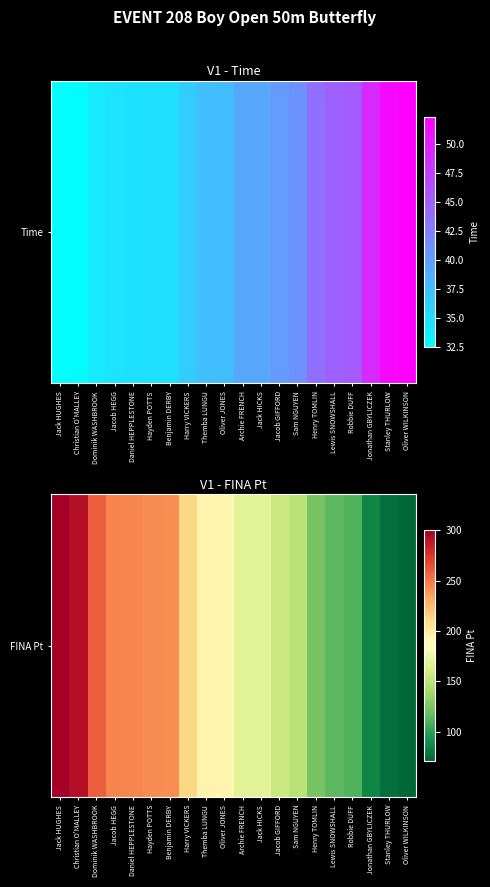

Between Jack HUGHES and Christian O'MALLEY, which is larger?

Jack HUGHES